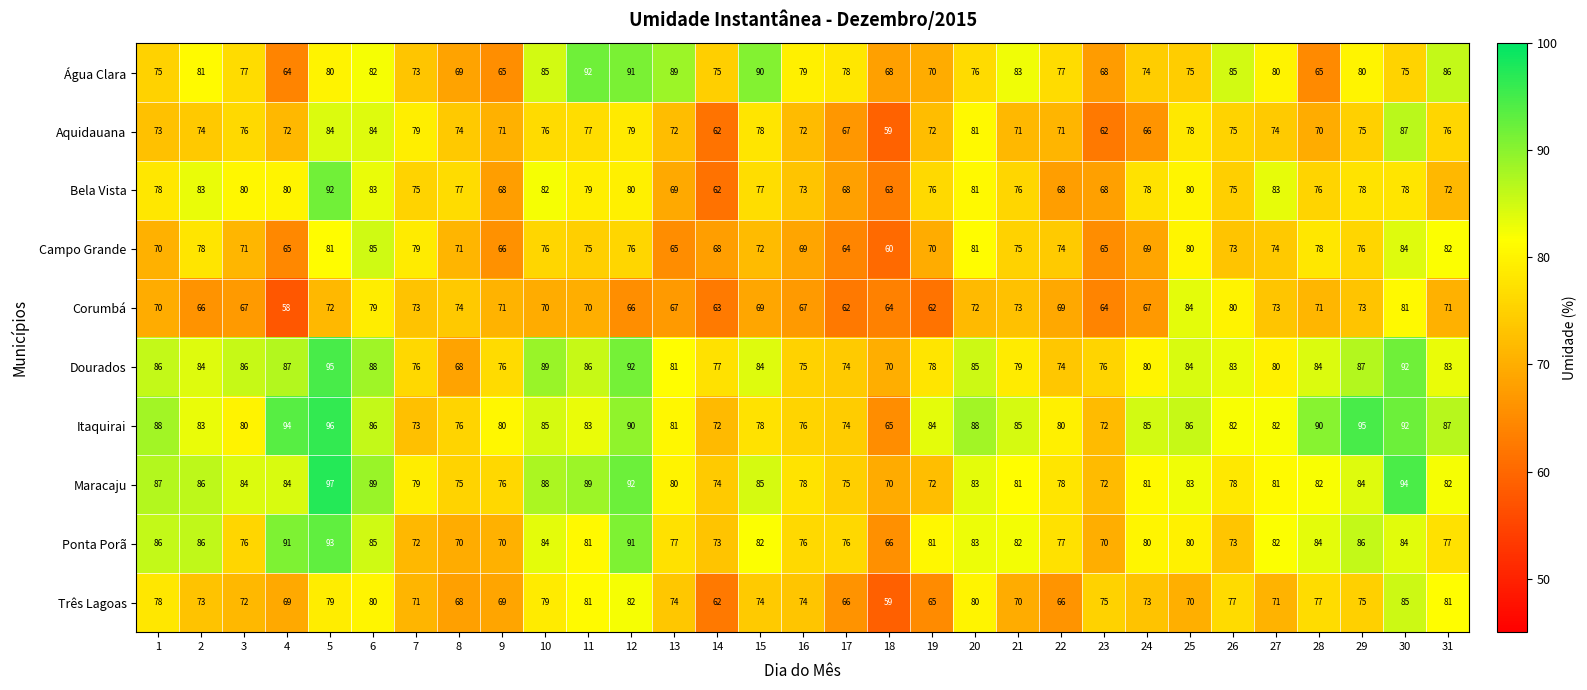

What is the total value across all series at 7?

750